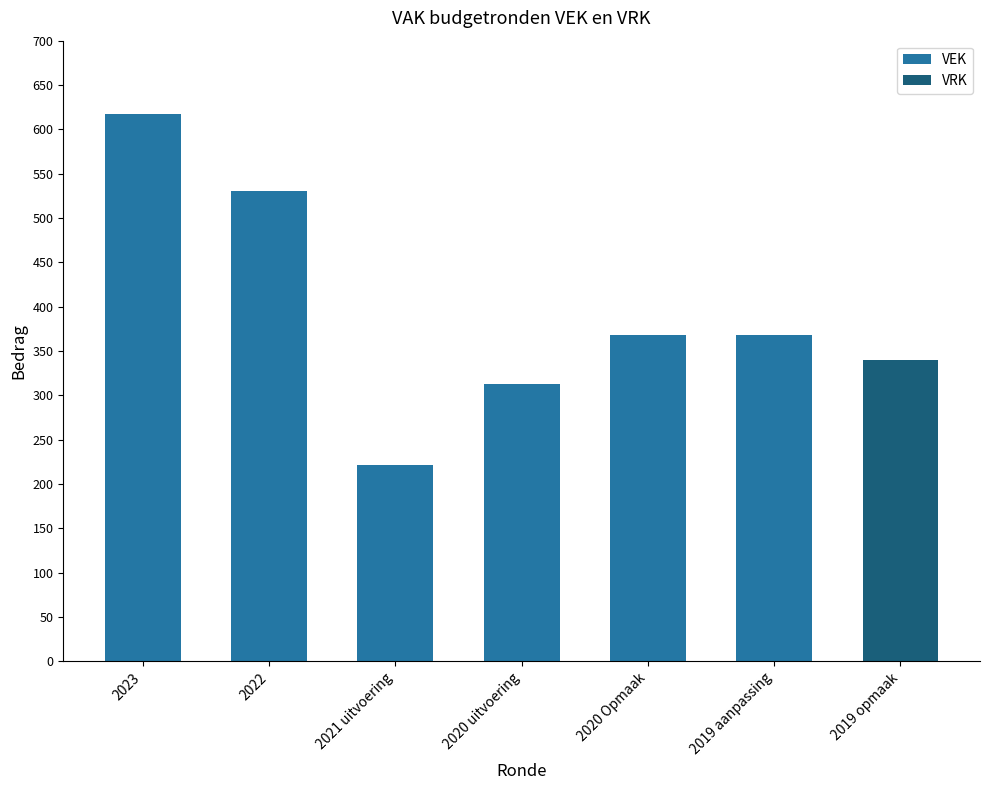

At which category is the sum across all series the highest?

2023